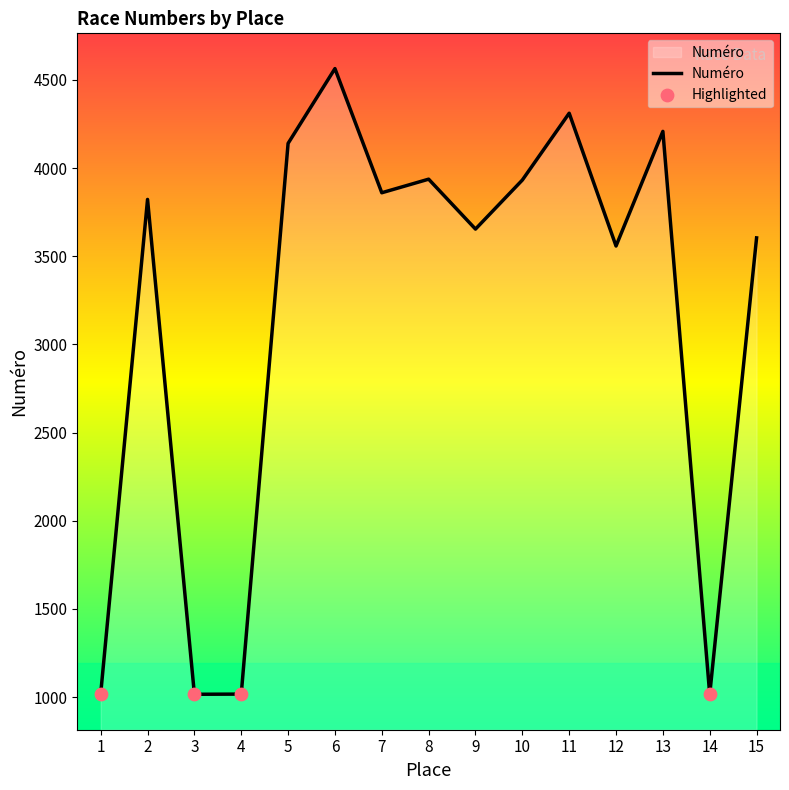

Approximately how many times larger is the value at 12 compared to 3?

3.5